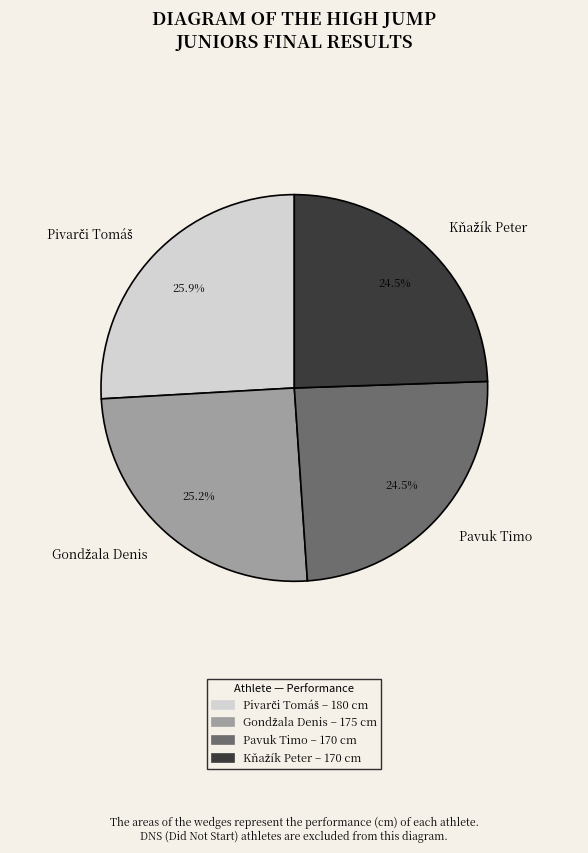

How much of the chart is everything except Pavuk Timo?

75.5%